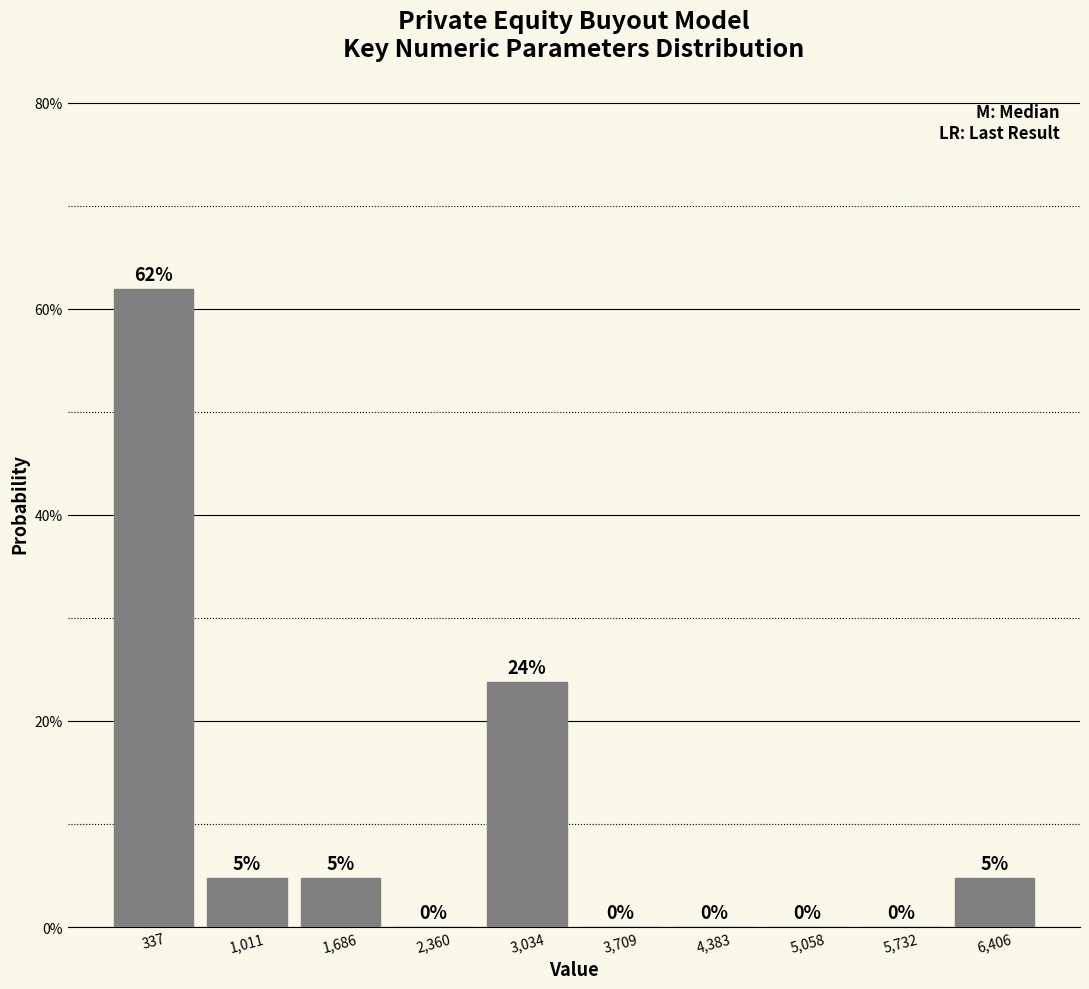

Over which range of the x-axis is the bar tallest?

0 to 700